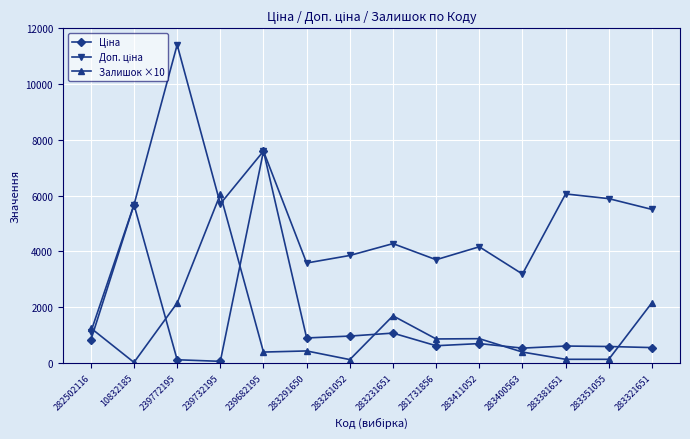

True or false: Залишок ×10 has more than 0 interior local peaks.

True